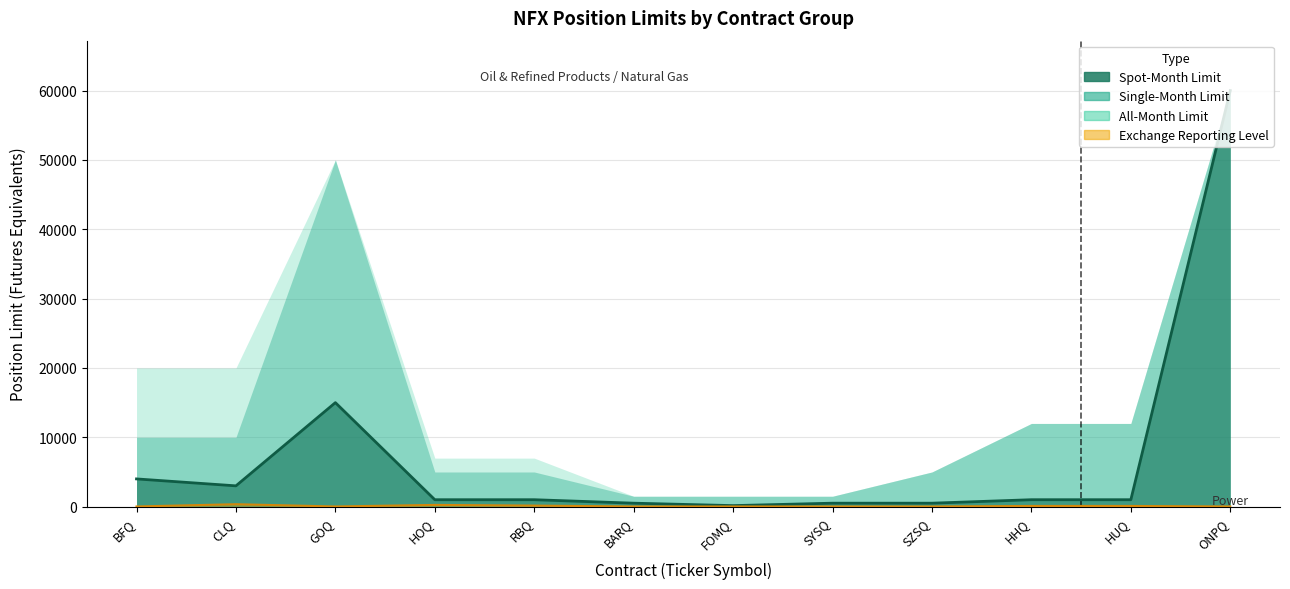

What is the sum of all Spot-Month Limit values?

87650